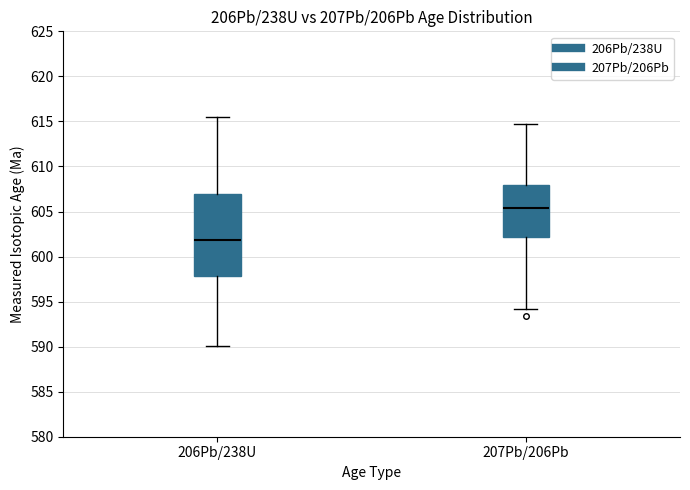

Reading left to right, transcribe this box plot: for each box, give where its median line is, the range the box spans, and where its two whiskers end, as read against the y-axis. The values are not printed on the chart, so give them approximately, as read against the axis.

206Pb/238U: median 602.0, box 598.0 to 607.0, whiskers 590.0 to 615.5
207Pb/206Pb: median 605.5, box 602.0 to 608.0, whiskers 594.0 to 614.5